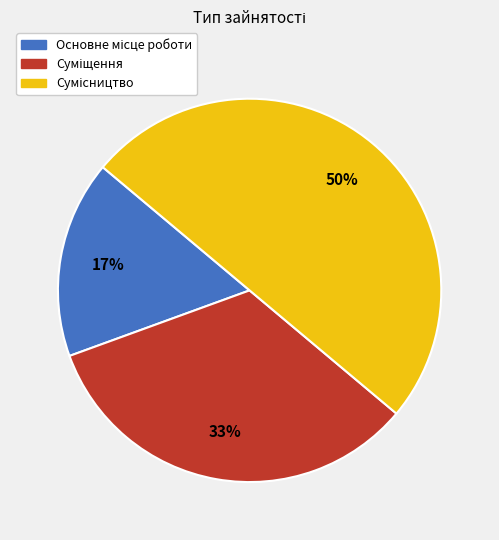

To the nearest percent, what is the difference between the largest and smallest slice percentages?

33%